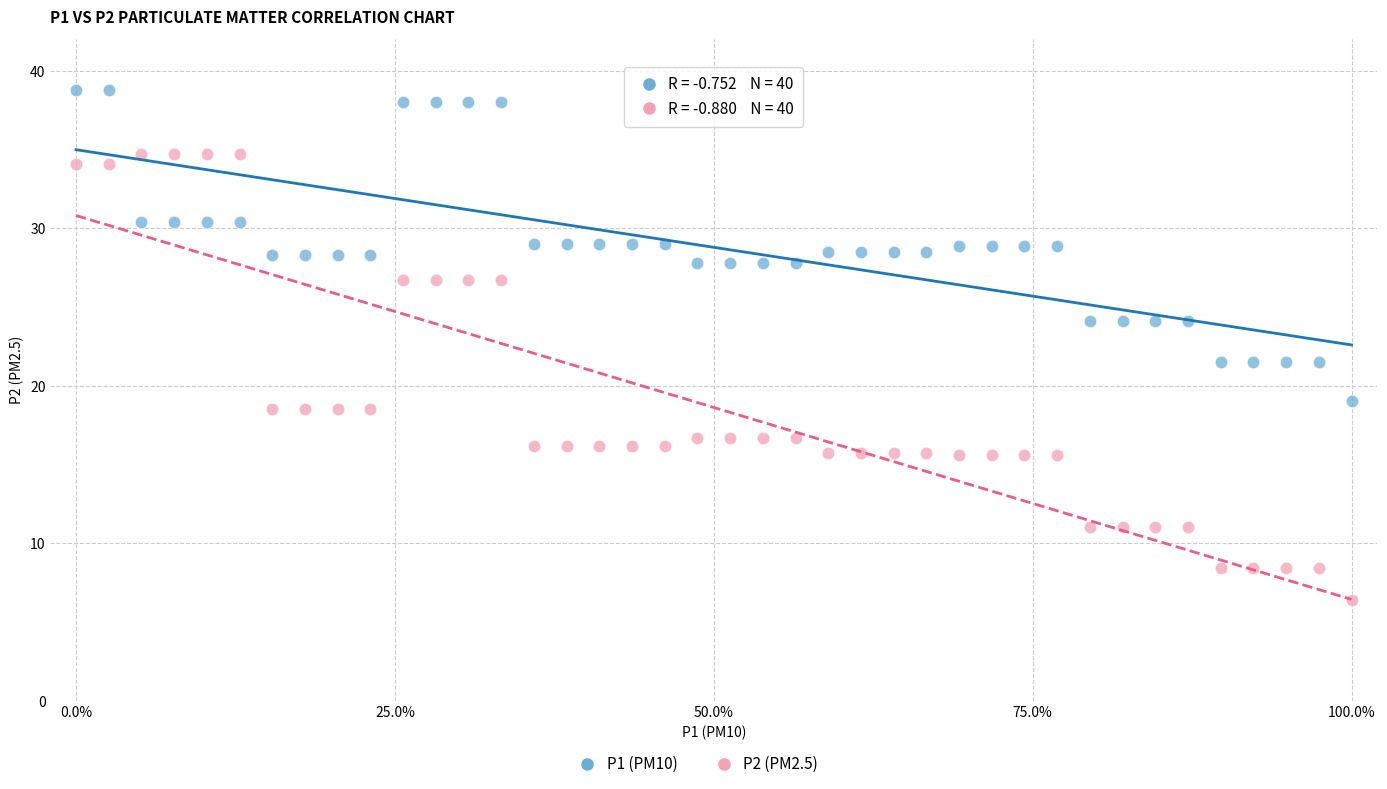

Which series has the widest spread of Y values?

P2 (PM2.5)